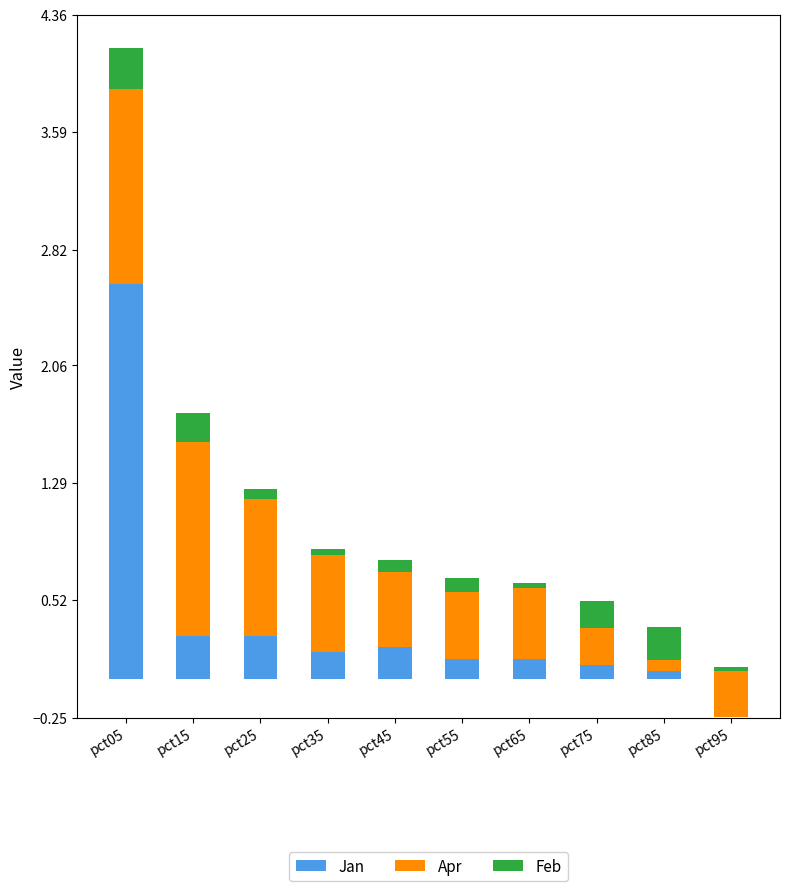

The Apr series shows 0.2 at pct85. True or false?

False